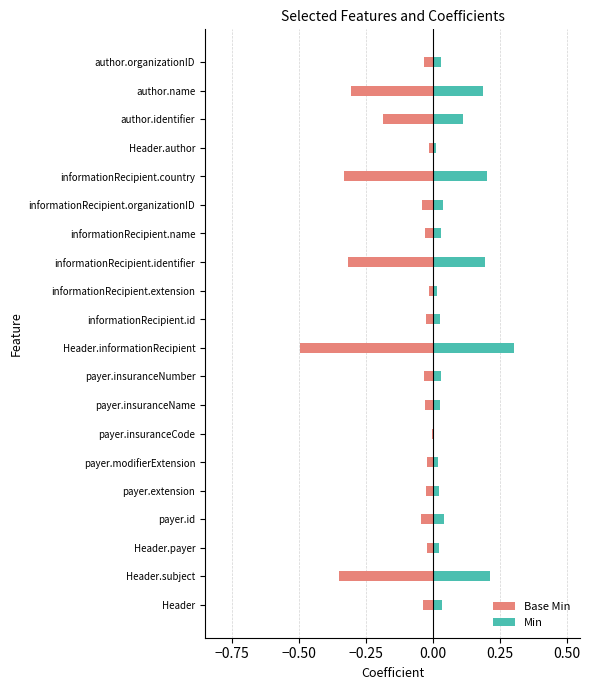

What is the minimum value shown in the chart?

-0.5